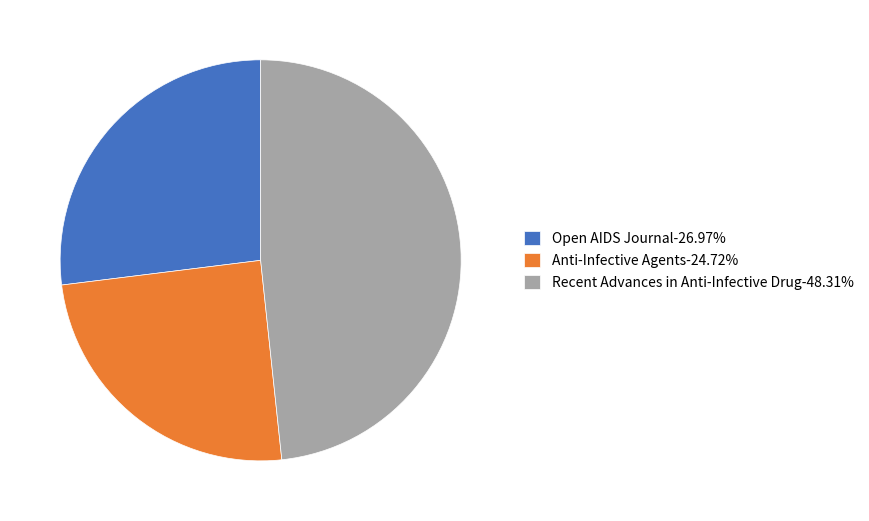

Does Anti-Infective Agents-24.72% represent more than half of the total?

No